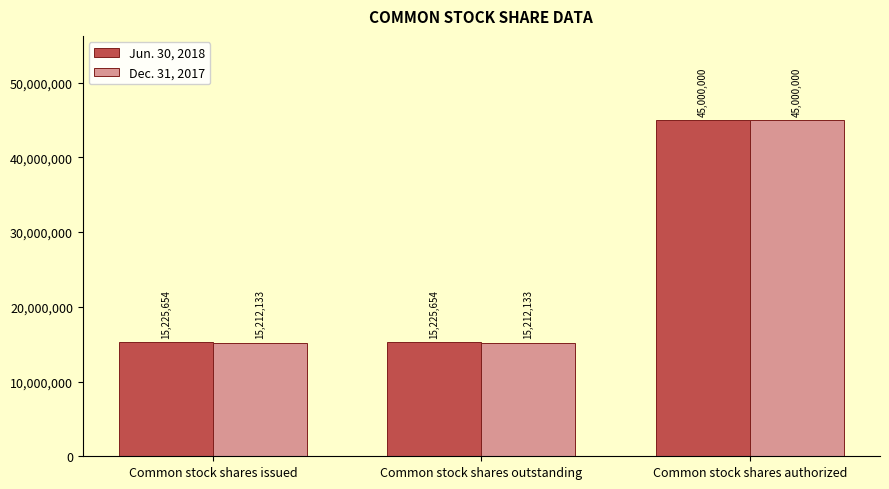

Rank the series by their average value, from lowest to highest.

Dec. 31, 2017, Jun. 30, 2018